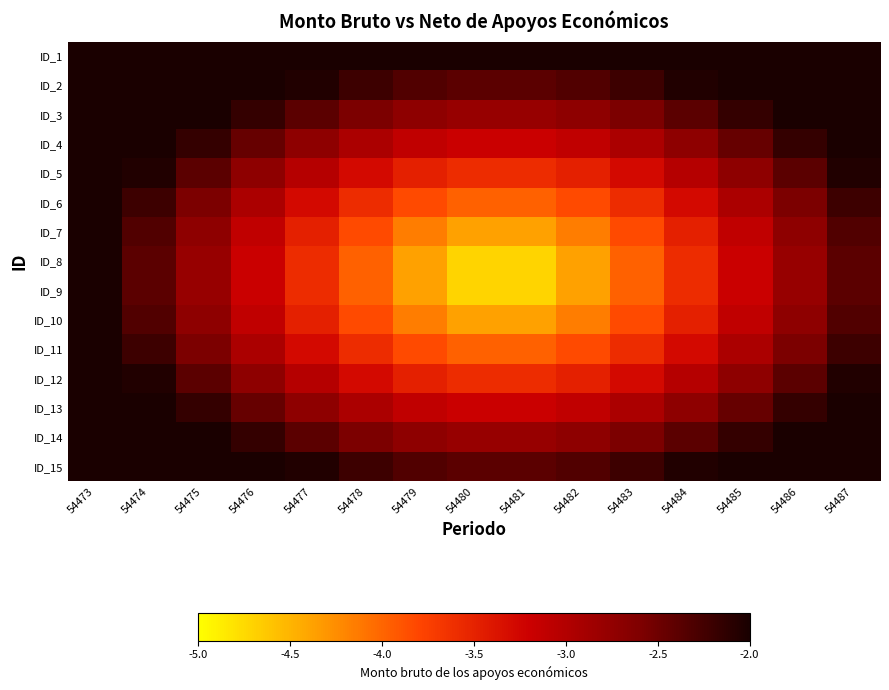

Reading right to left, transcribe all the data shown in this chart.

ID_1: 54487=-2.0	54486=-2.0	54485=-2.0	54484=-2.0	54483=-2.0	54482=-2.0	54481=-2.0	54480=-2.0	54479=-2.0	54478=-2.0	54477=-2.0	54476=-2.0	54475=-2.0	54474=-2.0	54473=-2.0
ID_2: 54487=-2.0	54486=-2.0	54485=-2.0	54484=-2.0	54483=-2.2	54482=-2.3	54481=-2.4	54480=-2.4	54479=-2.3	54478=-2.2	54477=-2.0	54476=-2.0	54475=-2.0	54474=-2.0	54473=-2.0
ID_3: 54487=-2.0	54486=-2.0	54485=-2.2	54484=-2.4	54483=-2.6	54482=-2.7	54481=-2.8	54480=-2.8	54479=-2.7	54478=-2.6	54477=-2.4	54476=-2.2	54475=-2.0	54474=-2.0	54473=-2.0
ID_4: 54487=-2.0	54486=-2.2	54485=-2.5	54484=-2.7	54483=-2.9	54482=-3.1	54481=-3.2	54480=-3.2	54479=-3.1	54478=-2.9	54477=-2.7	54476=-2.5	54475=-2.2	54474=-2.0	54473=-2.0
ID_5: 54487=-2.0	54486=-2.4	54485=-2.7	54484=-3.0	54483=-3.3	54482=-3.5	54481=-3.6	54480=-3.6	54479=-3.5	54478=-3.3	54477=-3.0	54476=-2.7	54475=-2.4	54474=-2.0	54473=-2.0
ID_6: 54487=-2.2	54486=-2.6	54485=-2.9	54484=-3.3	54483=-3.6	54482=-3.8	54481=-4.0	54480=-4.0	54479=-3.8	54478=-3.6	54477=-3.3	54476=-2.9	54475=-2.6	54474=-2.2	54473=-2.0
ID_7: 54487=-2.3	54486=-2.7	54485=-3.1	54484=-3.5	54483=-3.8	54482=-4.2	54481=-4.4	54480=-4.4	54479=-4.2	54478=-3.8	54477=-3.5	54476=-3.1	54475=-2.7	54474=-2.3	54473=-2.0
ID_8: 54487=-2.4	54486=-2.8	54485=-3.2	54484=-3.6	54483=-4.0	54482=-4.4	54481=-4.7	54480=-4.7	54479=-4.4	54478=-4.0	54477=-3.6	54476=-3.2	54475=-2.8	54474=-2.4	54473=-2.0
ID_9: 54487=-2.4	54486=-2.8	54485=-3.2	54484=-3.6	54483=-4.0	54482=-4.4	54481=-4.7	54480=-4.7	54479=-4.4	54478=-4.0	54477=-3.6	54476=-3.2	54475=-2.8	54474=-2.4	54473=-2.0
ID_10: 54487=-2.3	54486=-2.7	54485=-3.1	54484=-3.5	54483=-3.8	54482=-4.2	54481=-4.4	54480=-4.4	54479=-4.2	54478=-3.8	54477=-3.5	54476=-3.1	54475=-2.7	54474=-2.3	54473=-2.0
ID_11: 54487=-2.2	54486=-2.6	54485=-2.9	54484=-3.3	54483=-3.6	54482=-3.8	54481=-4.0	54480=-4.0	54479=-3.8	54478=-3.6	54477=-3.3	54476=-2.9	54475=-2.6	54474=-2.2	54473=-2.0
ID_12: 54487=-2.0	54486=-2.4	54485=-2.7	54484=-3.0	54483=-3.3	54482=-3.5	54481=-3.6	54480=-3.6	54479=-3.5	54478=-3.3	54477=-3.0	54476=-2.7	54475=-2.4	54474=-2.0	54473=-2.0
ID_13: 54487=-2.0	54486=-2.2	54485=-2.5	54484=-2.7	54483=-2.9	54482=-3.1	54481=-3.2	54480=-3.2	54479=-3.1	54478=-2.9	54477=-2.7	54476=-2.5	54475=-2.2	54474=-2.0	54473=-2.0
ID_14: 54487=-2.0	54486=-2.0	54485=-2.2	54484=-2.4	54483=-2.6	54482=-2.7	54481=-2.8	54480=-2.8	54479=-2.7	54478=-2.6	54477=-2.4	54476=-2.2	54475=-2.0	54474=-2.0	54473=-2.0
ID_15: 54487=-2.0	54486=-2.0	54485=-2.0	54484=-2.0	54483=-2.2	54482=-2.3	54481=-2.4	54480=-2.4	54479=-2.3	54478=-2.2	54477=-2.0	54476=-2.0	54475=-2.0	54474=-2.0	54473=-2.0